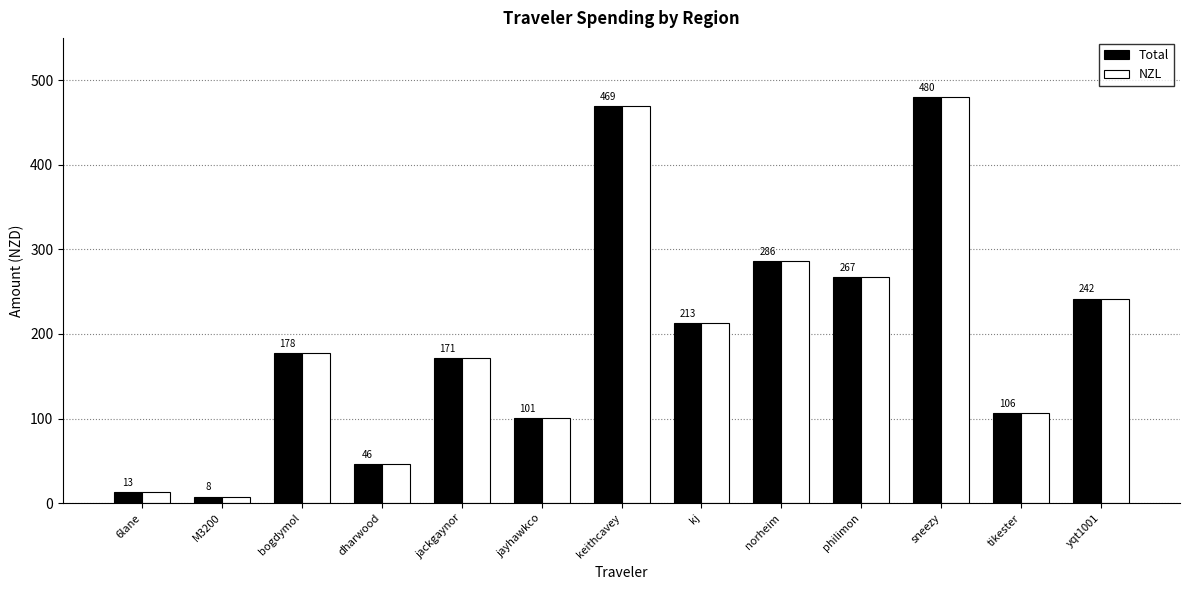

What is the label of the 4th bar from the left?

dharwood